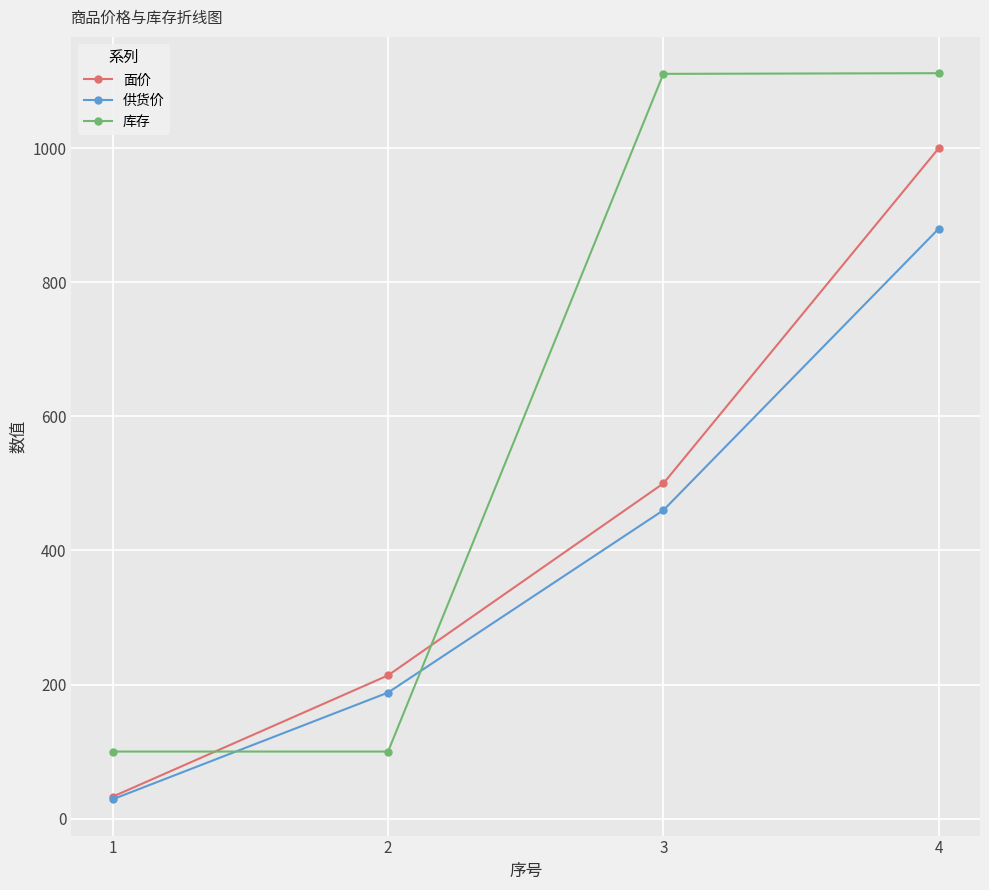

Is it true that 供货价 equals 323.2 at 2?

False